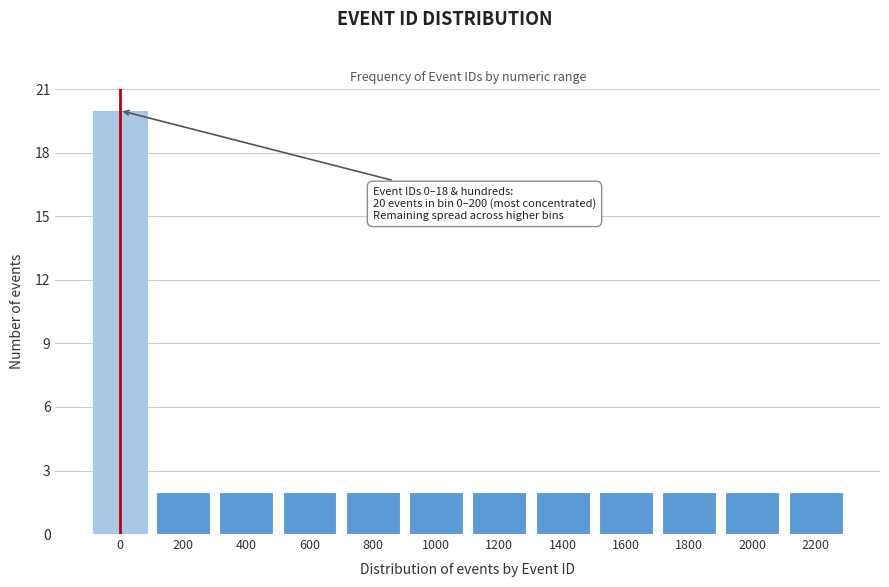

Reading right to left, list all the values displayed in this chart.

2	2	2	2	2	2	2	2	2	2	2	20